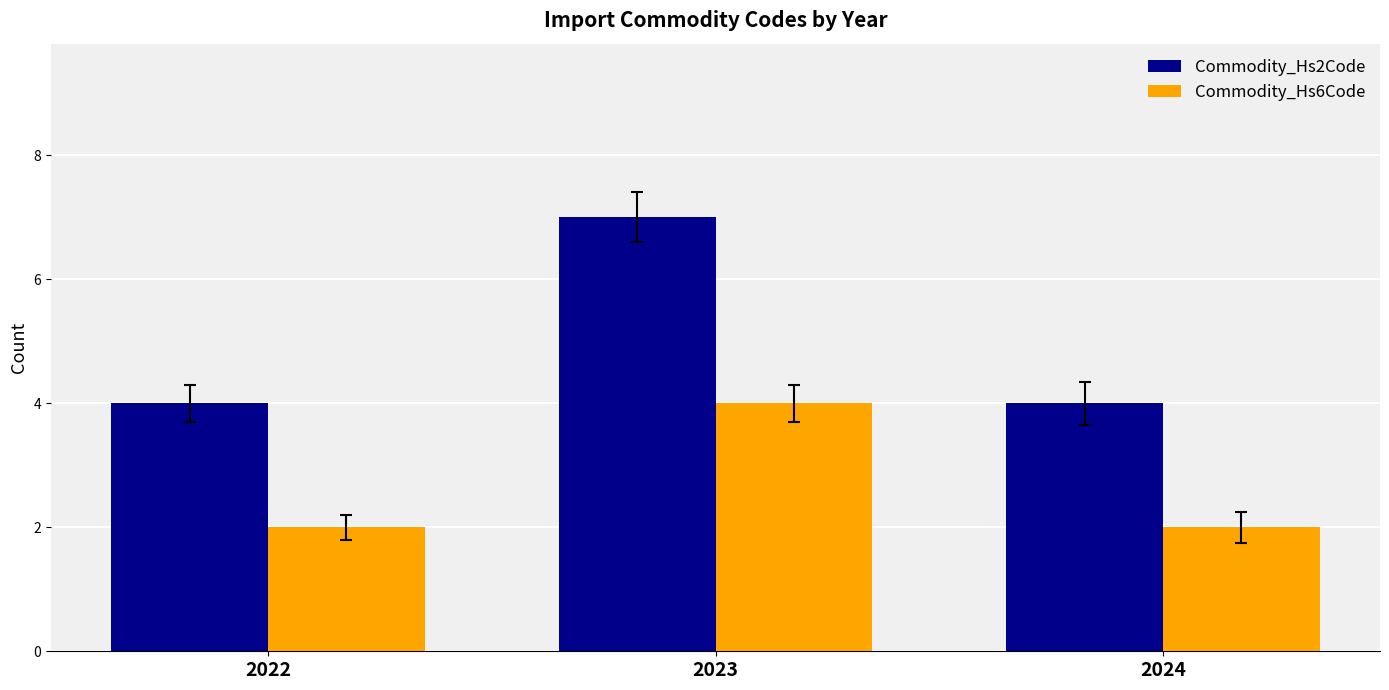

What is the value of the Commodity_Hs2Code bar at the 1st from the left?

4